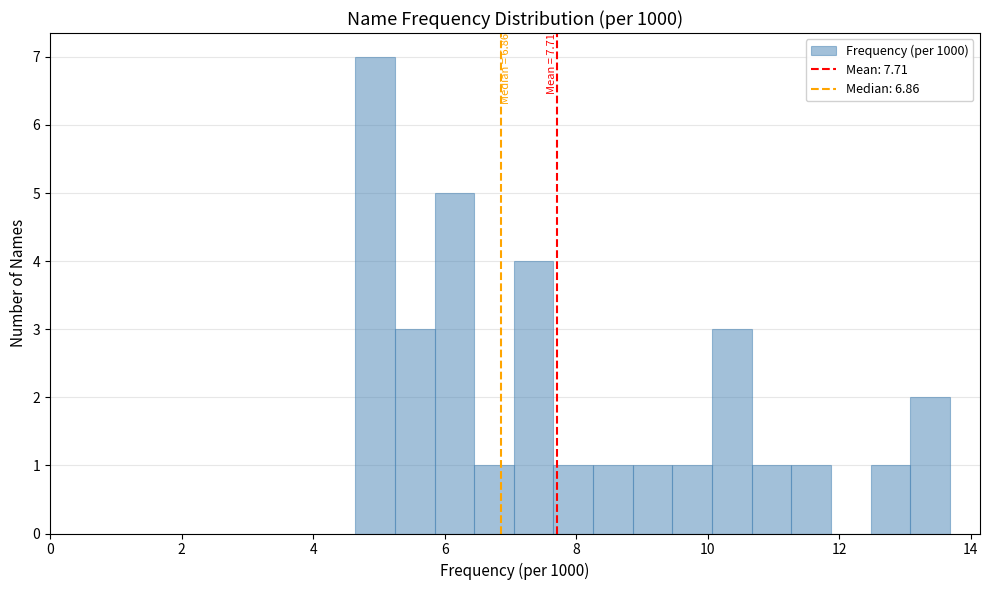

Read against the x-axis, roughly where is the centre of the tallest bar?

5.0